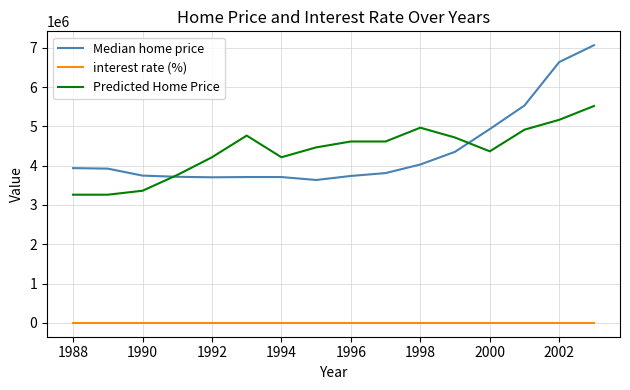

Which series has the largest range (max minus min)?

Median home price